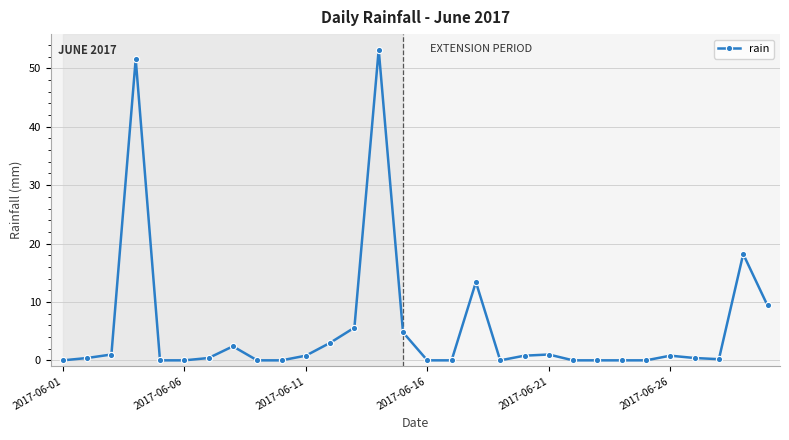

What is the difference between the maximum and minimum values?

53.2